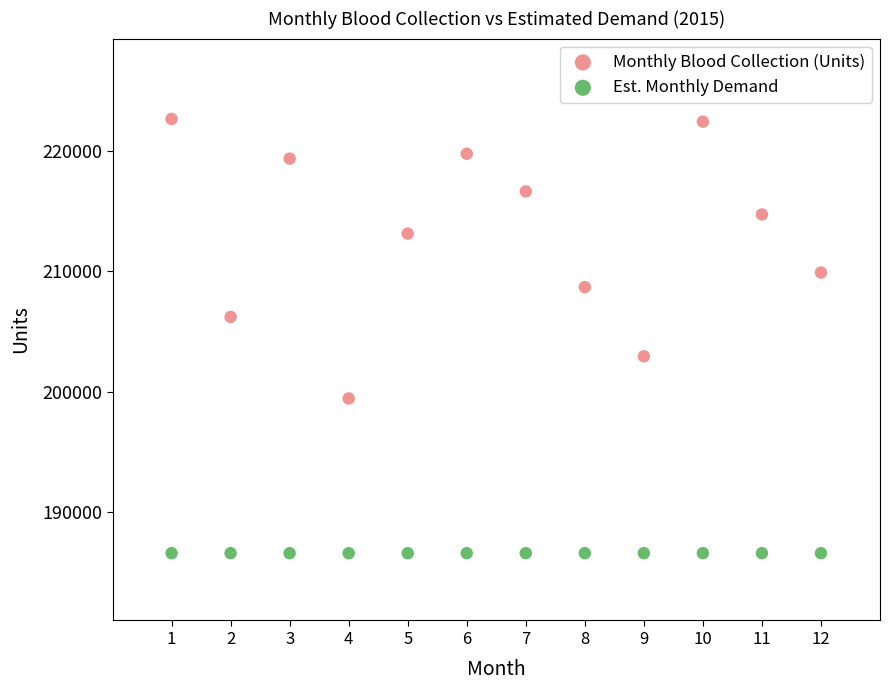

Which series contains the lowest Y value?

Est. Monthly Demand